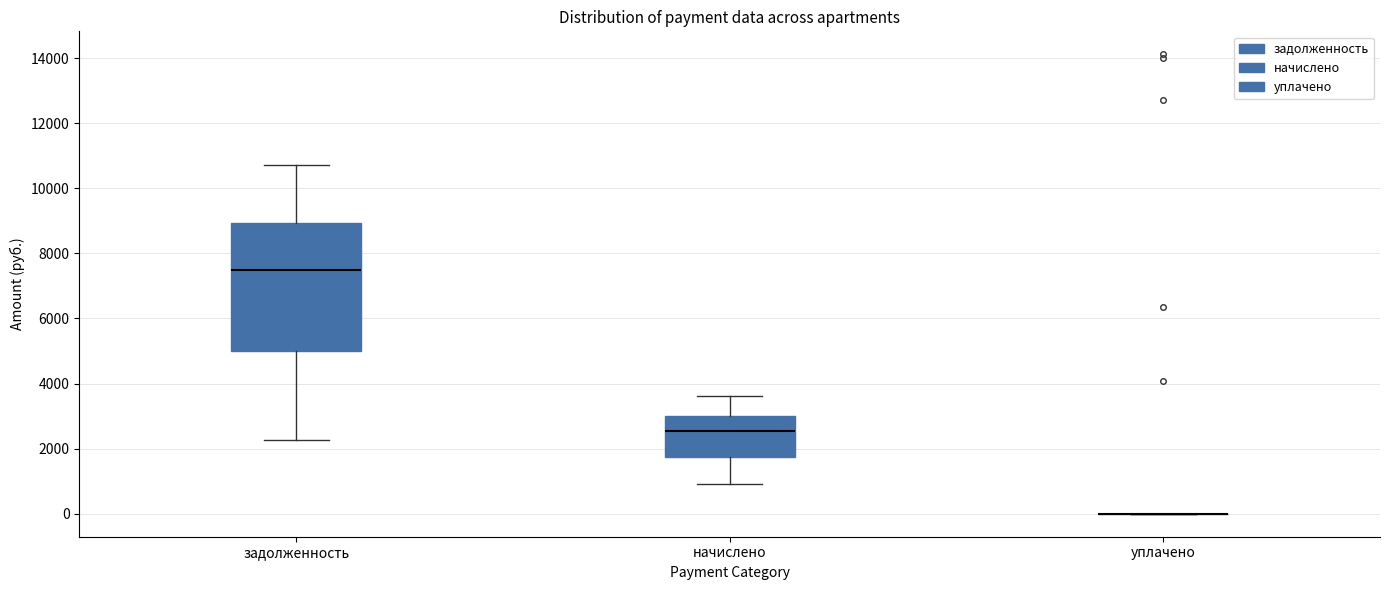

Reading left to right, read every box against the y-axis: the position of its median line, the range the box covers, and the ends of its whiskers. The values are not printed on the chart, so give them approximately, as read against the axis.

задолженность: median 7400, box 5000 to 9000, whiskers 2200 to 10800
начислено: median 2600, box 1800 to 3000, whiskers 1000 to 3600
уплачено: box collapsed to a line at 0, whiskers 0 to 0